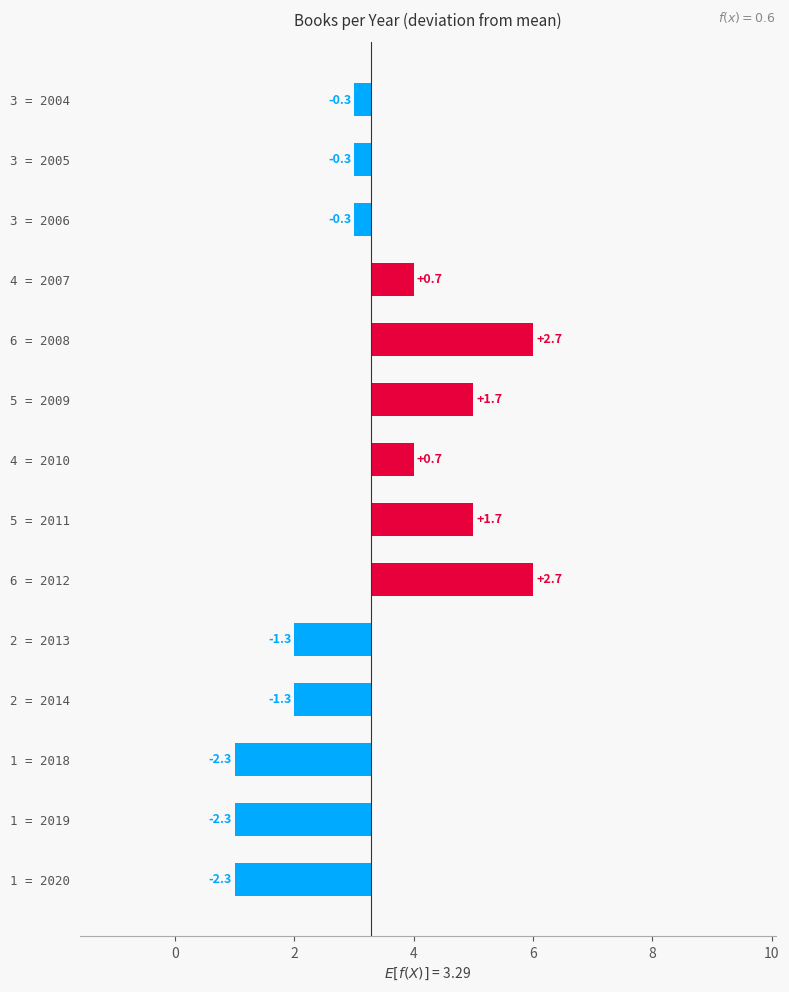

True or false: the data shows -2.1 at 2 = 2014.

False